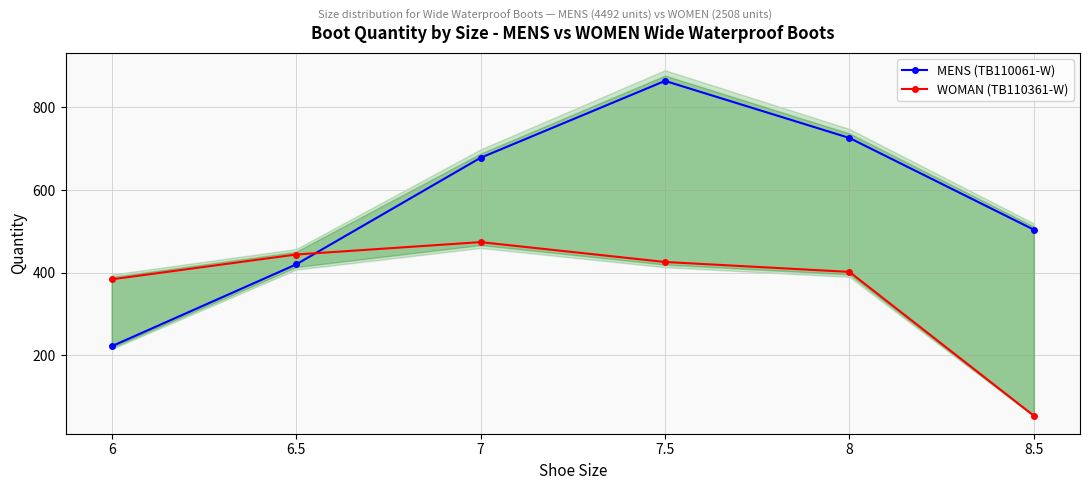

Which series has the largest total across all categories?

MENS (TB110061-W)